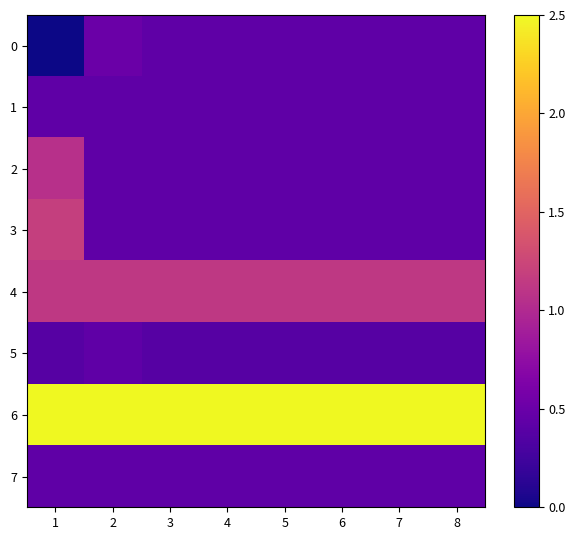

Reading left to right, transcribe all the data shown in this chart.

0: 1=0.0	2=0.5	3=0.4	4=0.4	5=0.4	6=0.4	7=0.4	8=0.4
1: 1=0.4	2=0.4	3=0.4	4=0.4	5=0.4	6=0.4	7=0.4	8=0.4
2: 1=1.1	2=0.4	3=0.4	4=0.4	5=0.4	6=0.4	7=0.4	8=0.4
3: 1=1.2	2=0.4	3=0.4	4=0.4	5=0.4	6=0.4	7=0.4	8=0.4
4: 1=1.1	2=1.1	3=1.1	4=1.1	5=1.1	6=1.1	7=1.1	8=1.1
5: 1=0.4	2=0.4	3=0.4	4=0.4	5=0.4	6=0.4	7=0.4	8=0.4
6: 1=2.5	2=2.5	3=2.5	4=2.5	5=2.5	6=2.5	7=2.5	8=2.5
7: 1=0.4	2=0.4	3=0.4	4=0.4	5=0.4	6=0.4	7=0.4	8=0.4